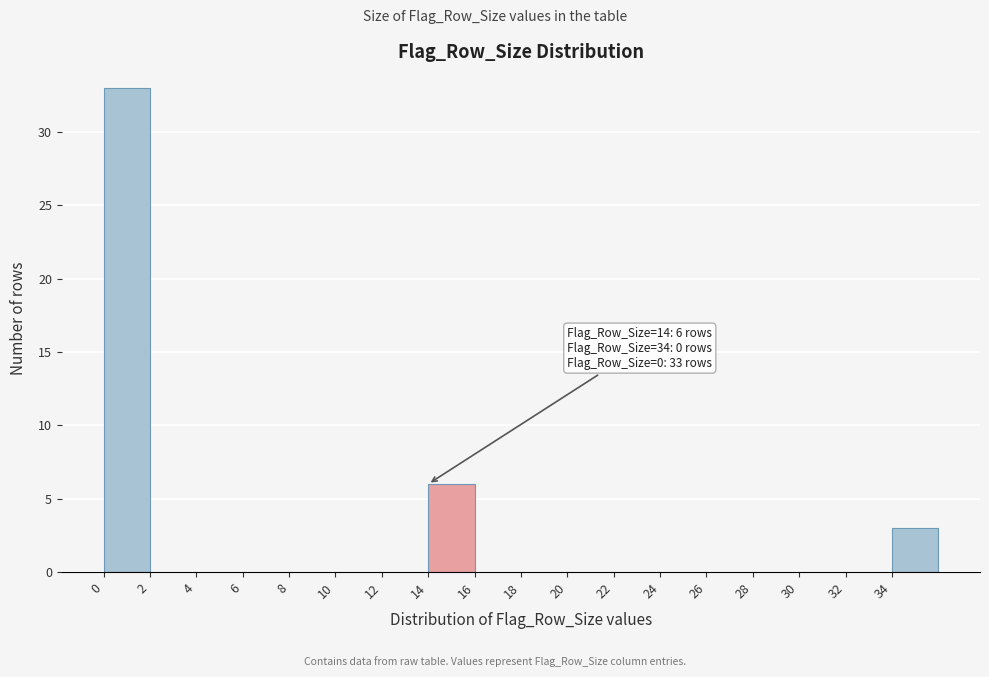

Which range on the x-axis has the tallest bar?

0 to 2